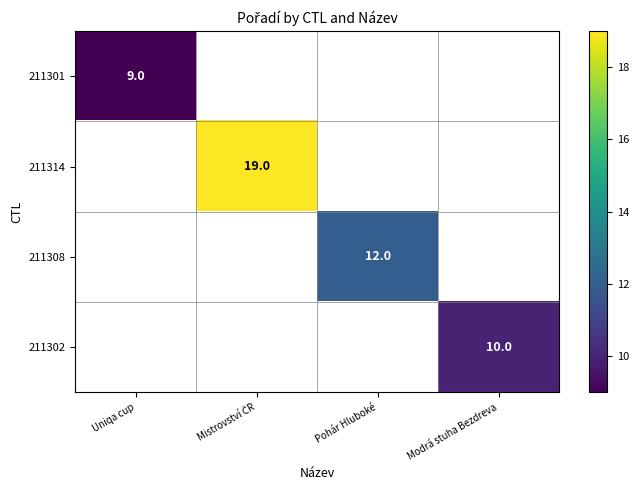

Is the value of 211302 at Modrá stuha Bezdreva greater than the value of 211308 at Pohár Hluboké?

No